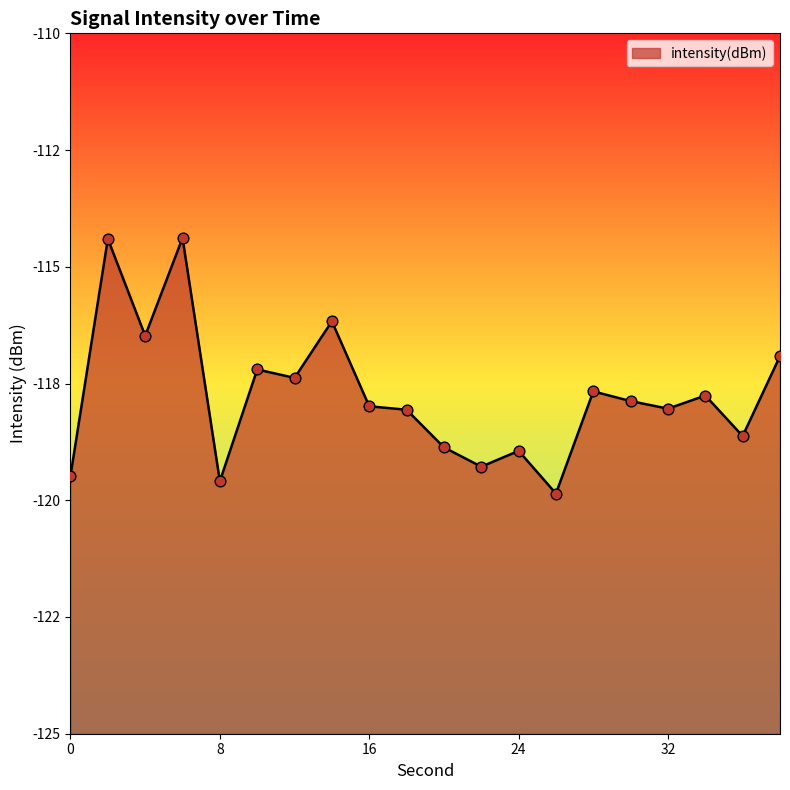

What is the change in value from 8 to 36?

+1.0